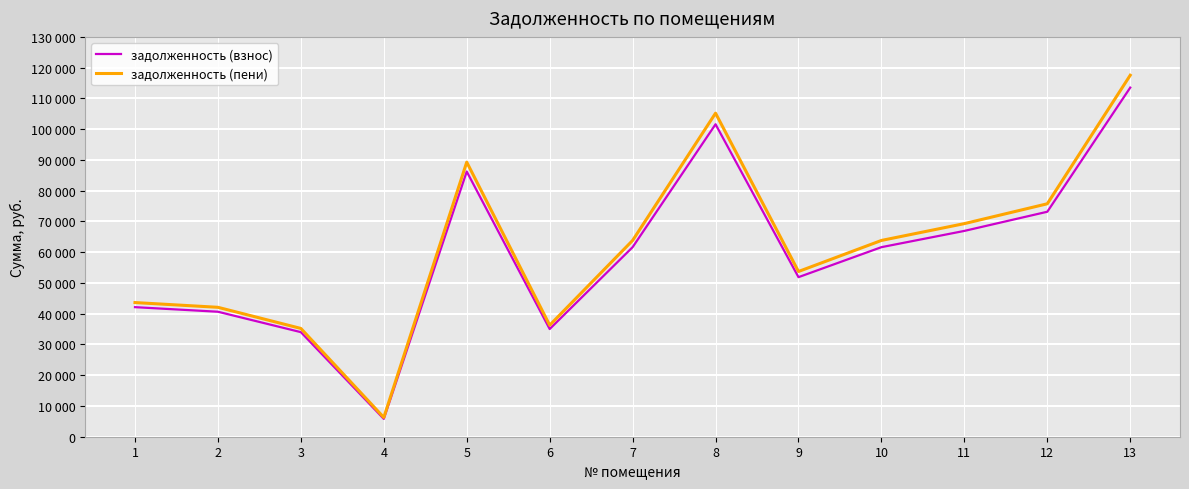

What is the value of the задолженность (пени) point at the 6th from the left?

36256.2